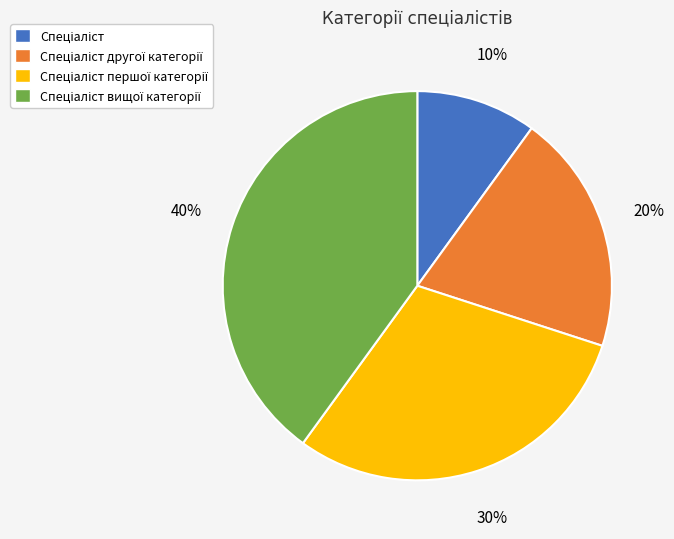

Does any single category account for the majority?

No